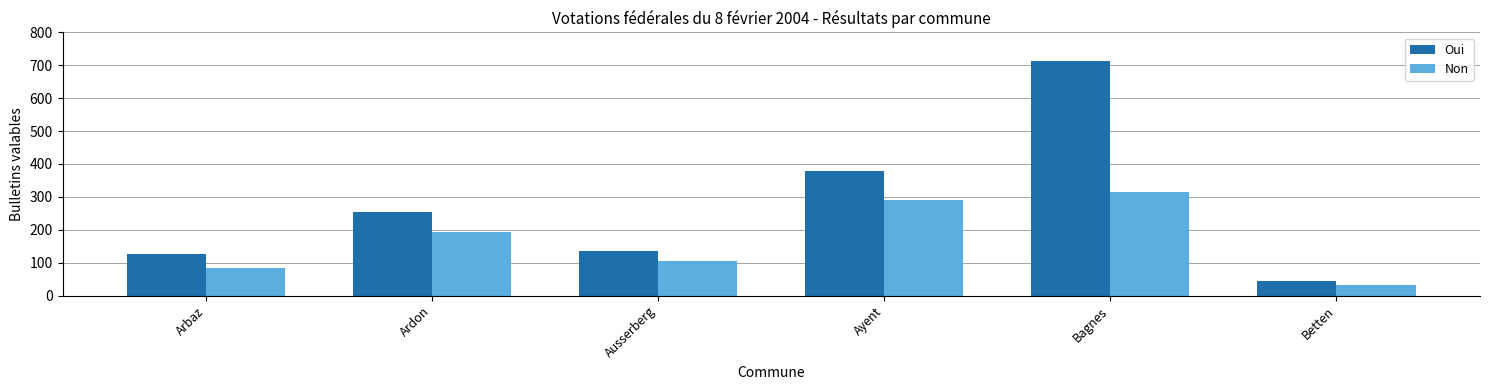

At how many categories does at least one series exceed 582?

1